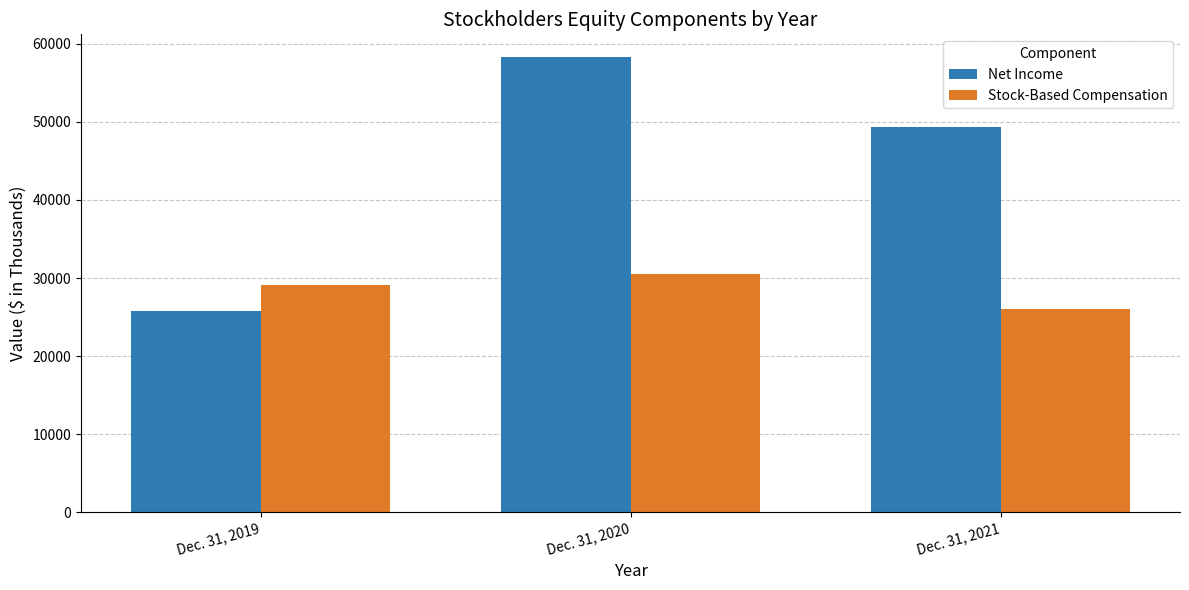

What is the value of the Stock-Based Compensation bar at the 1st from the left?

29137